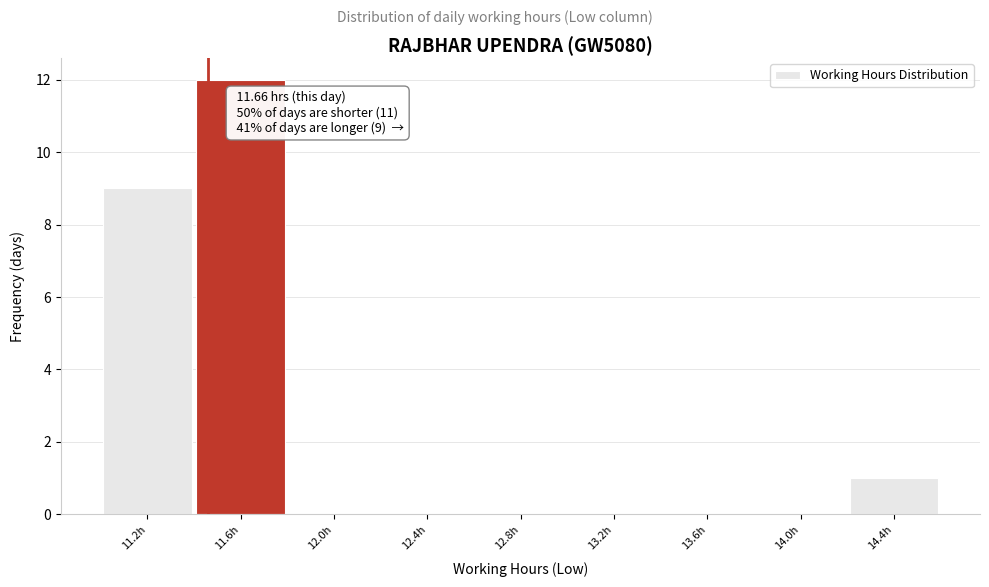

Reading left to right, extract all data points from this chart.

11.2h=9	11.6h=12	12.0h=0	12.4h=0	12.8h=0	13.2h=0	13.6h=0	14.0h=0	14.4h=1